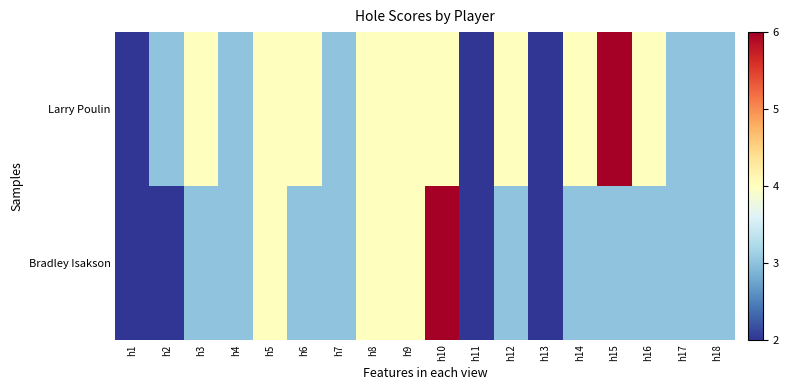

Rank the series by their average value, from highest to lowest.

Larry Poulin, Bradley Isakson